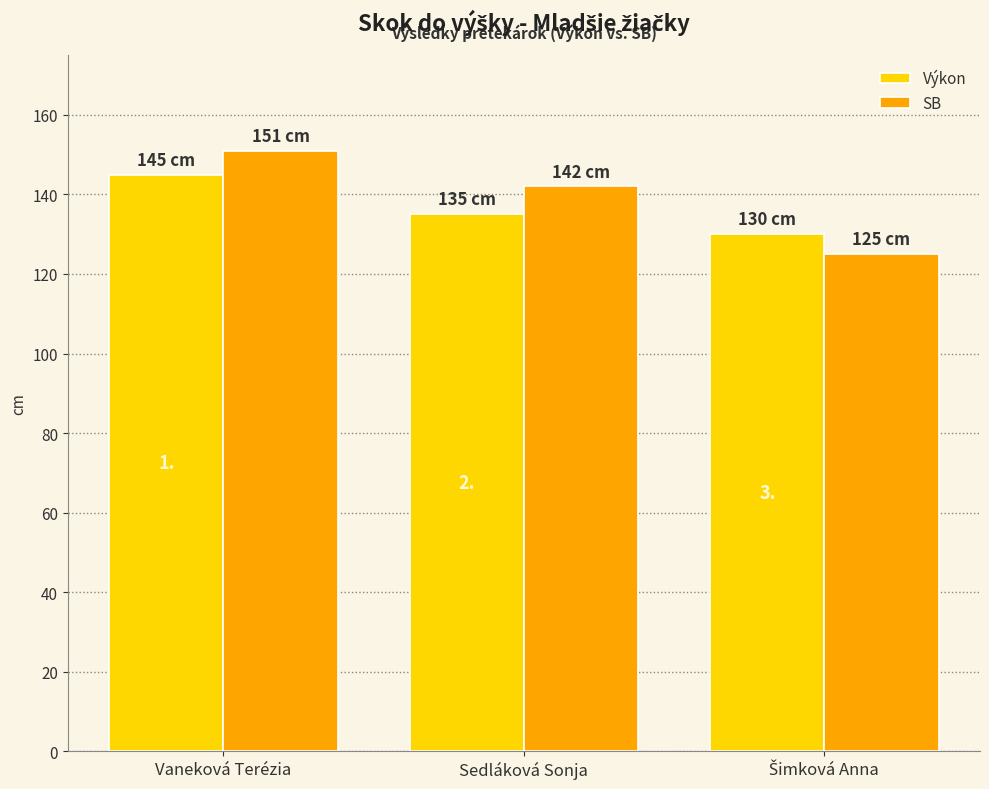

List the labels in order of SB value, largest first.

Vaneková Terézia, Sedláková Sonja, Šimková Anna